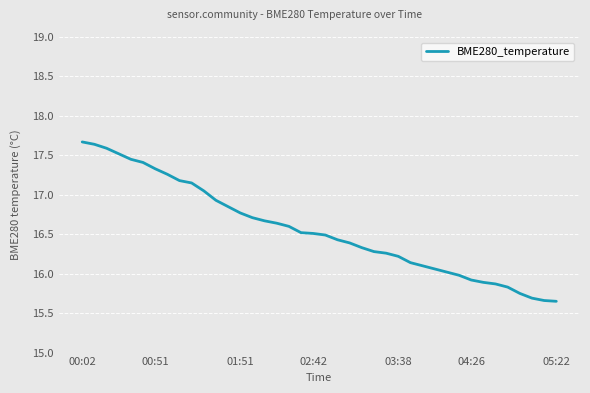

What is the difference between the maximum and minimum values?

2.0